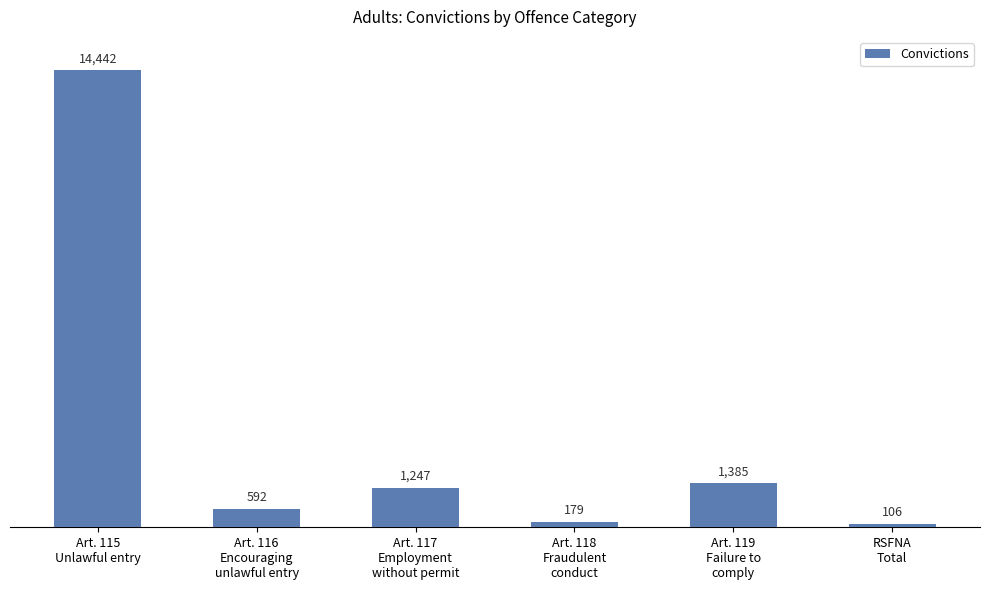

How many categories are shown in the chart?

6